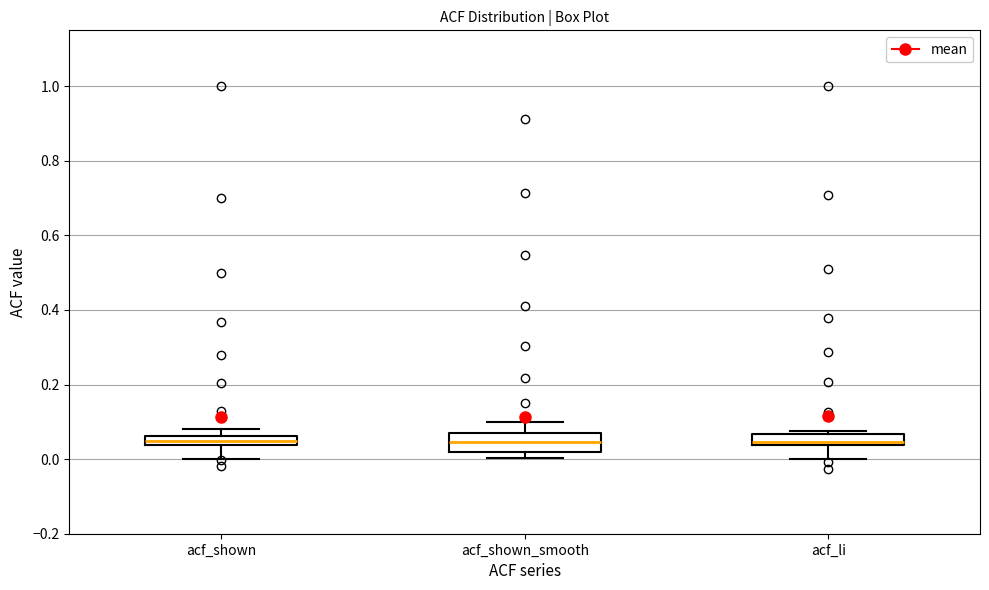

Where does the lower whisker of the box for acf_li end on the y-axis? The values are not printed on the chart, so give them approximately, as read against the axis.

0.00